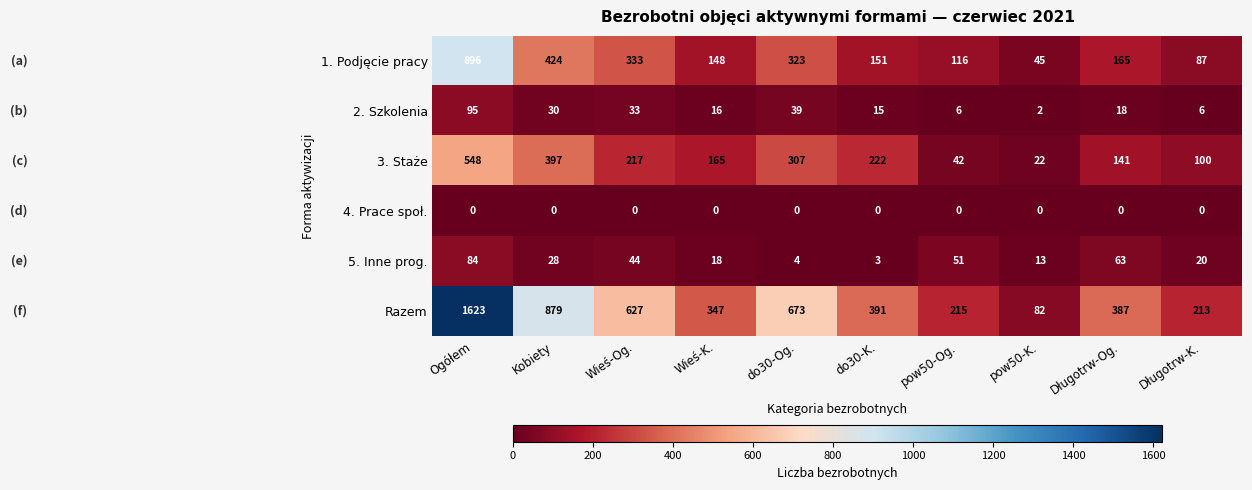

Which series changed the most between Ogółem and Wieś-Og.?

Razem